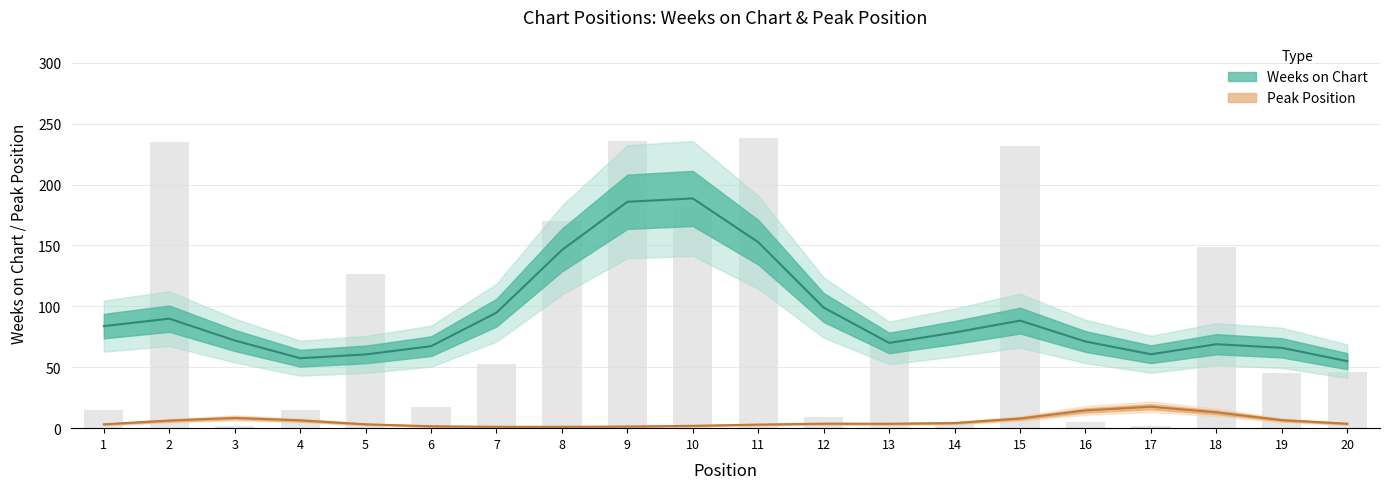

How many values exceed 53?

9